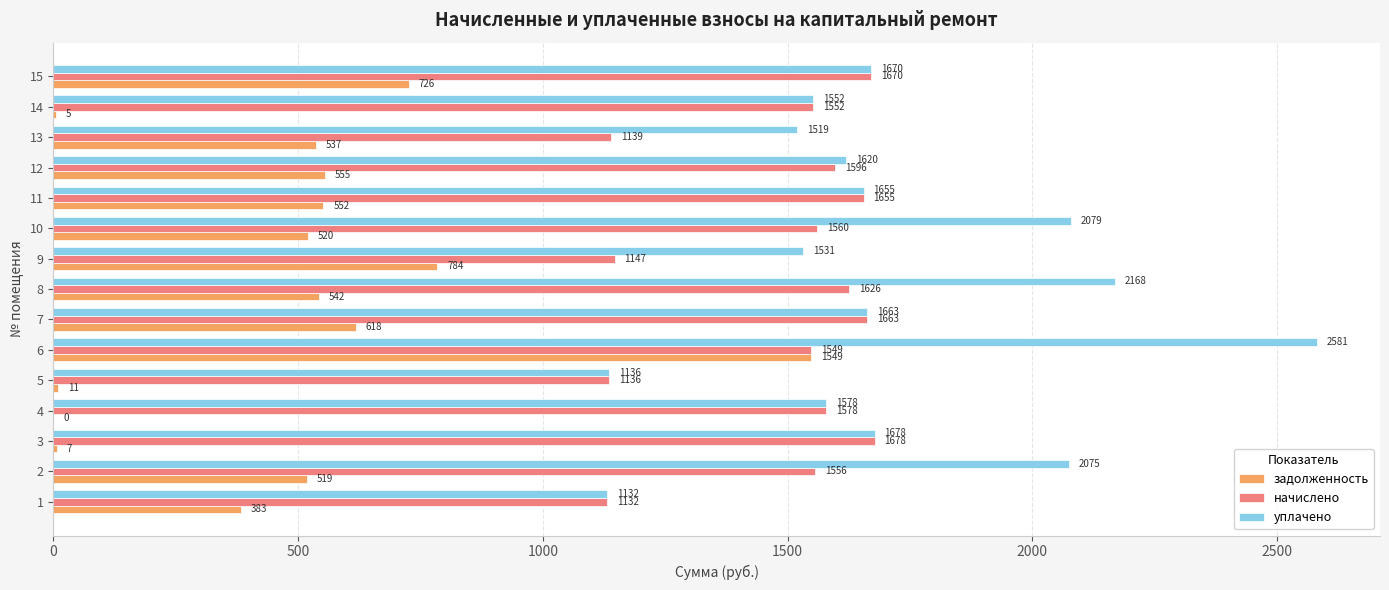

Is it true that уплачено equals 2580.9 at 6?

True